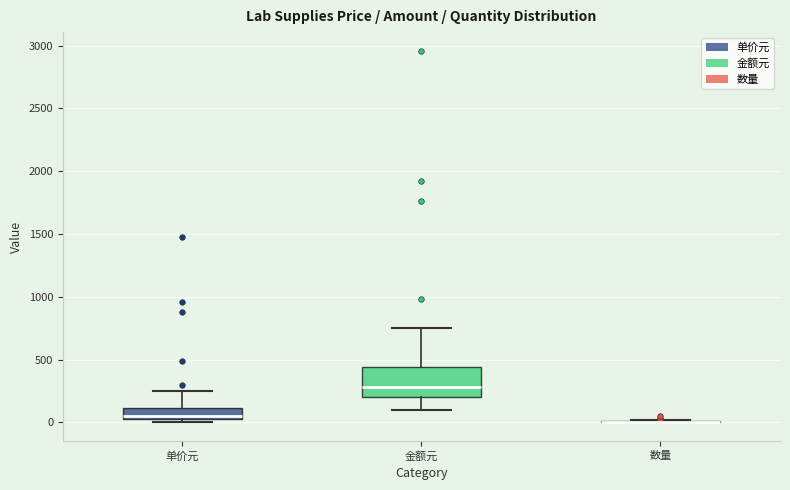

Reading left to right, transcribe this box plot: for each box, give where its median line is, the range the box spans, and where its two whiskers end, as read against the y-axis. The values are not printed on the chart, so give them approximately, as read against the axis.

单价元: median 50, box 0 to 100, whiskers 0 (just below the box's lower edge) to 250
金额元: median 300, box 200 to 450, whiskers 100 to 750
数量: box collapsed to a line at 0, whiskers 0 to 0